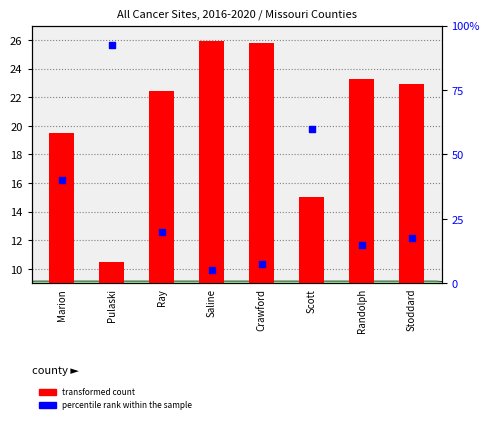

Is the value of CI*Rank at Pulaski greater than the value of transformed count at Randolph?

Yes